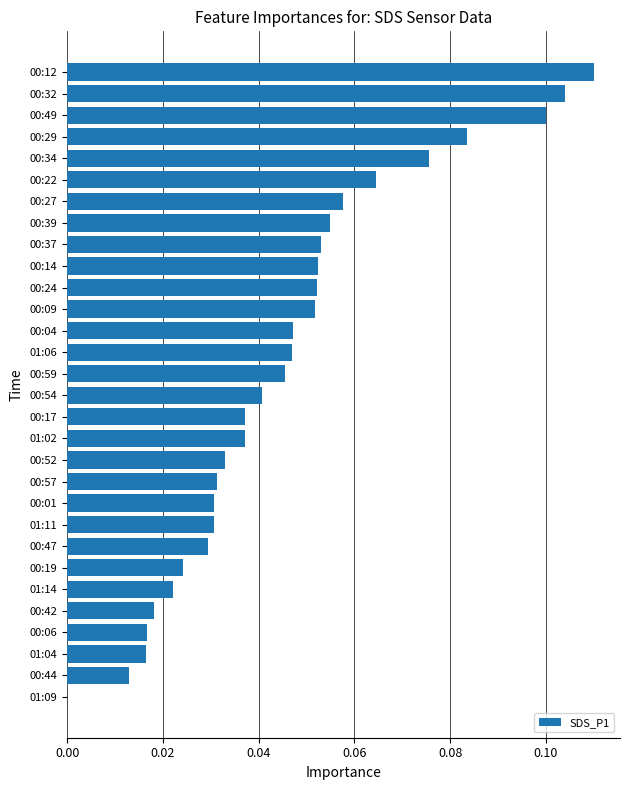

Which has a higher value, 00:57 or 00:27?

00:27